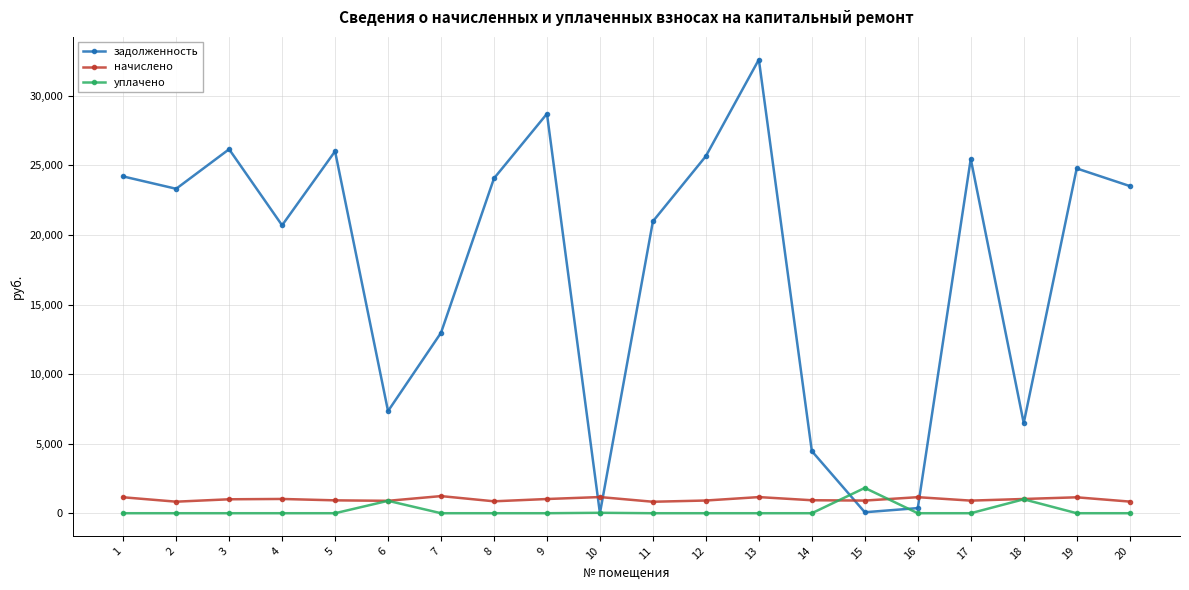

What are all the series names shown in the legend?

задолженность, начислено, уплачено